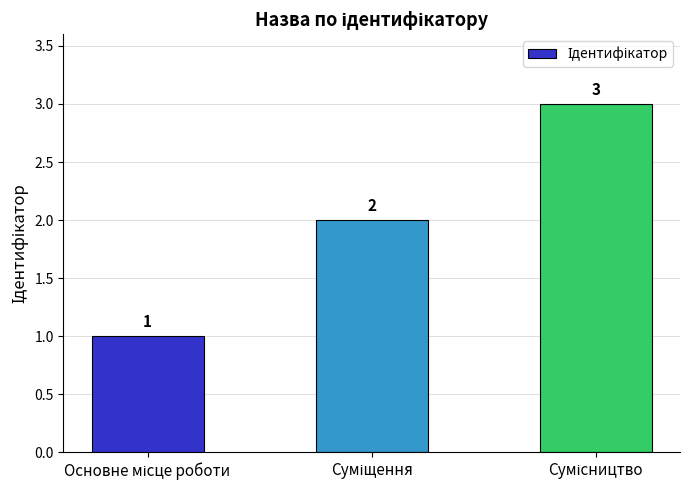

How many data points does each series have?

3